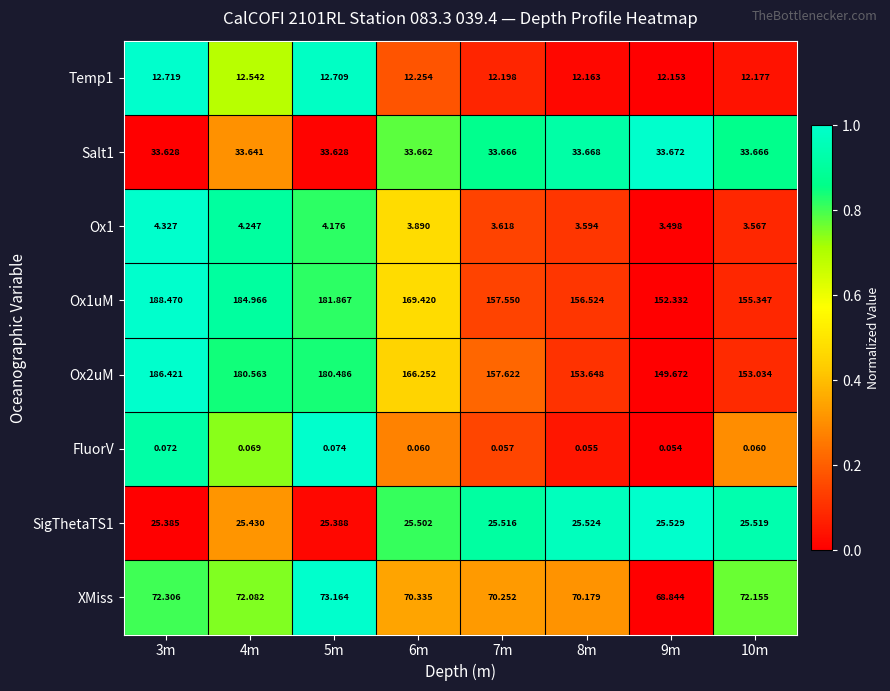

What is the maximum value shown in the chart?

188.5